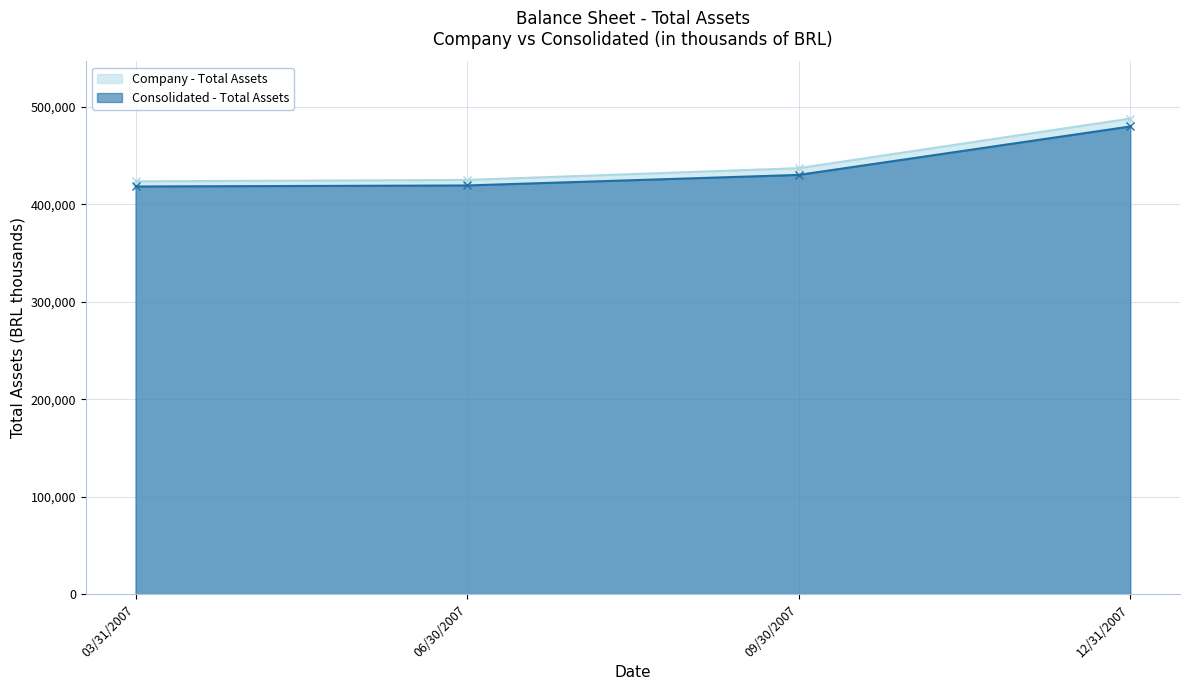

At which label does Consolidated - Total Assets first exceed 430276?

12/31/2007